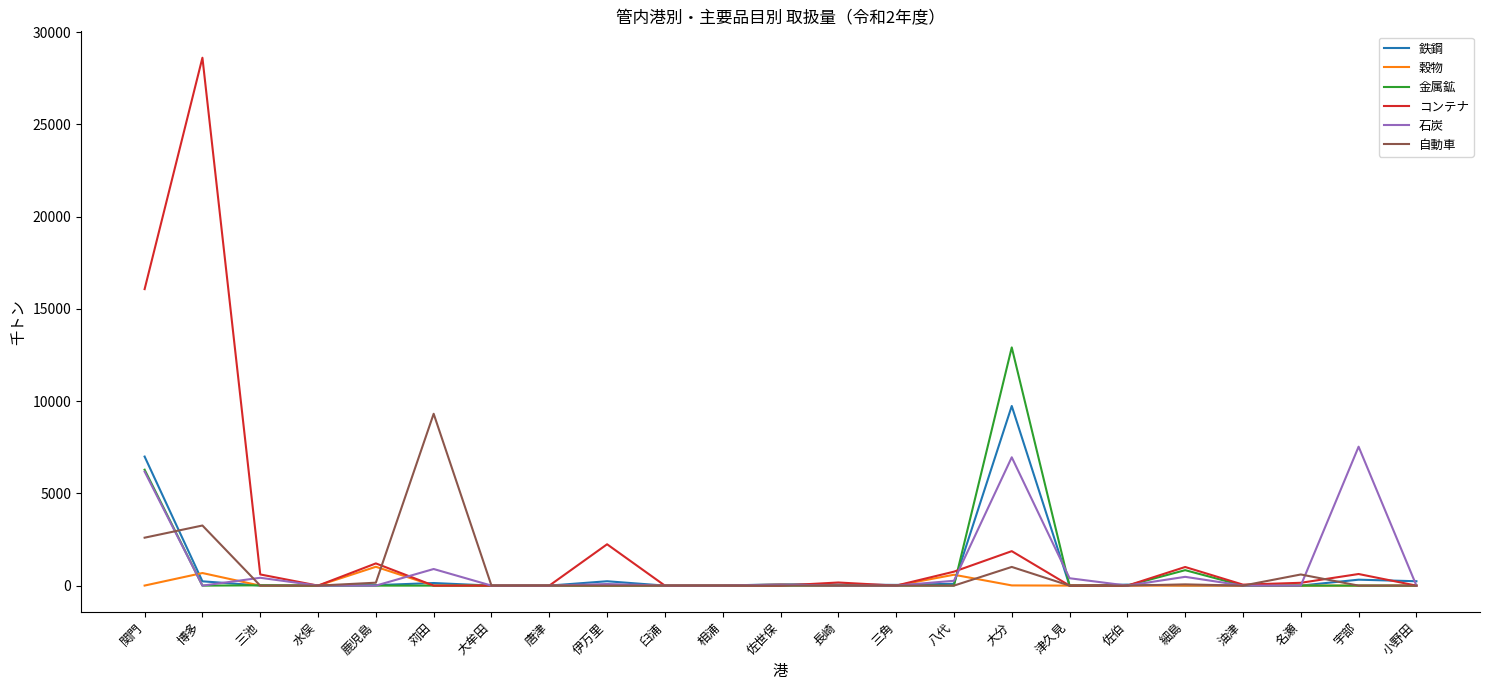

At which label is 自動車 closest to 4657?

博多